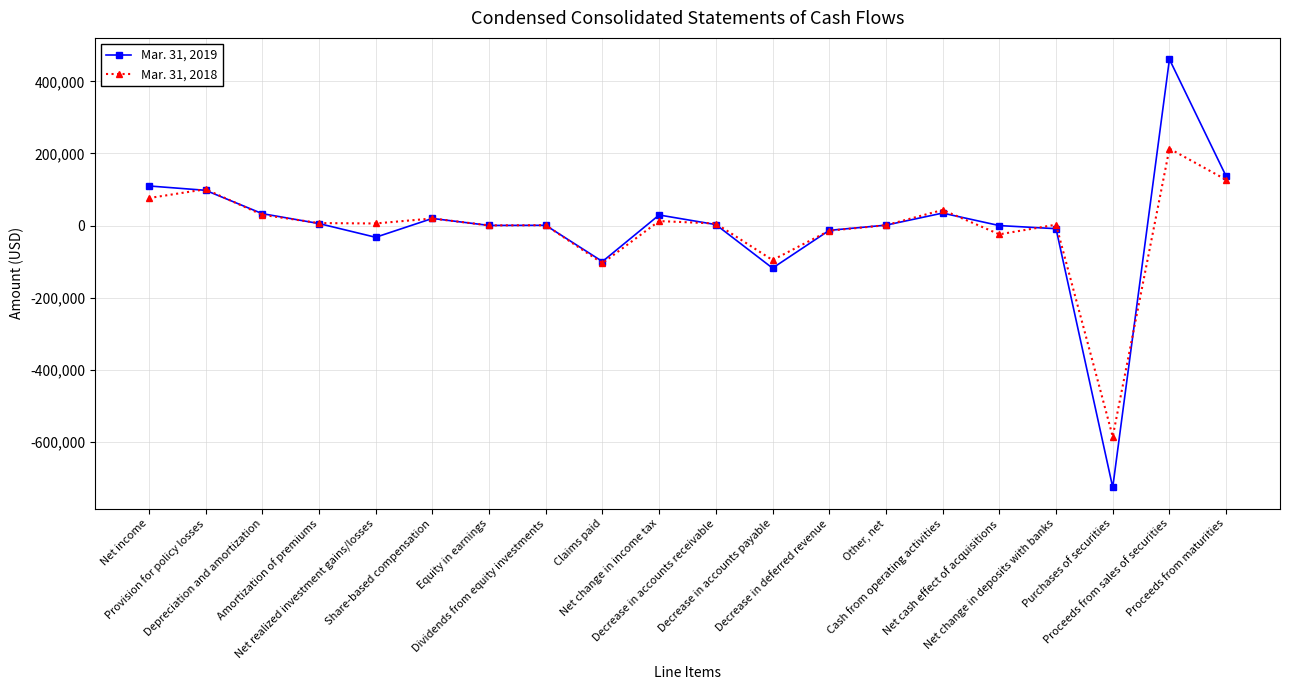

Which label corresponds to the smallest value in the chart?

Purchases of securities